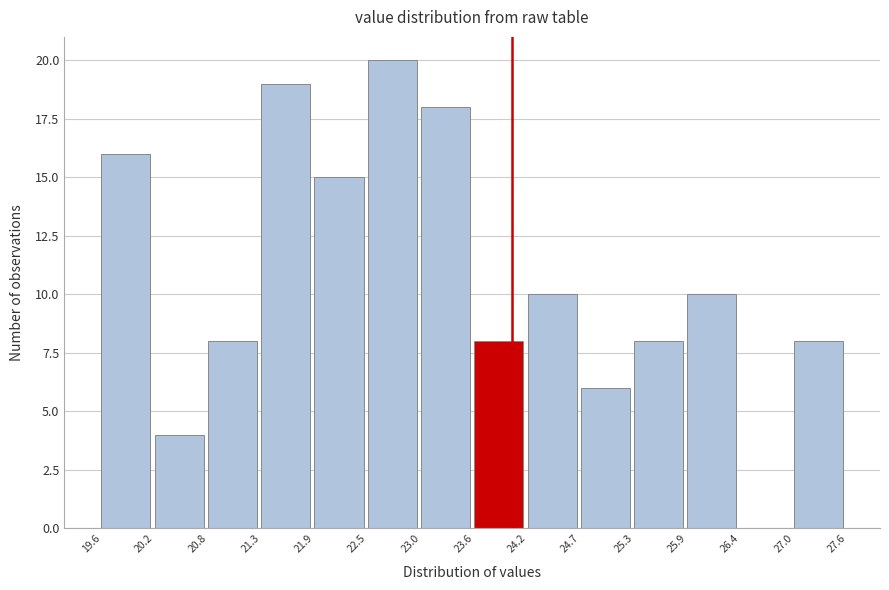

Reading left to right, transcribe this chart: for each bar, give the range it covers on the x-axis and its height. The values are not printed on the chart, so give them approximately, as read against the axis.

19.6 to 20.2: 16
20.2 to 20.8: 4
20.8 to 21.3: 8
21.3 to 21.9: 19
21.9 to 22.5: 15
22.5 to 23.0: 20
23.0 to 23.6: 18
23.6 to 24.2: 8
24.2 to 24.7: 10
24.7 to 25.3: 6
25.3 to 25.9: 8
25.9 to 26.4: 10
26.4 to 27.0: 0
27.0 to 27.6: 8